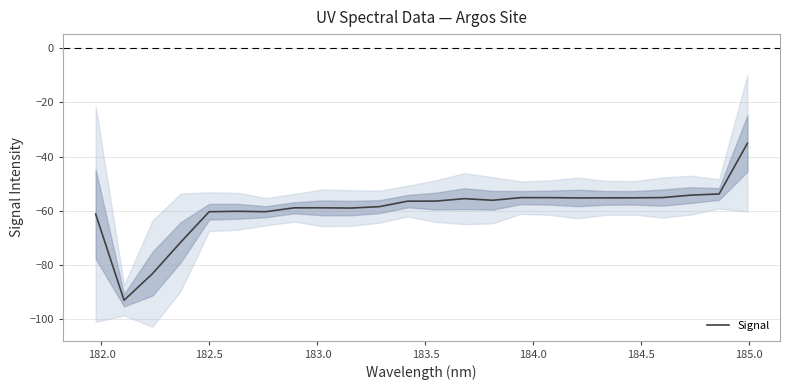

Does the chart display data point markers on the line(s)?

No